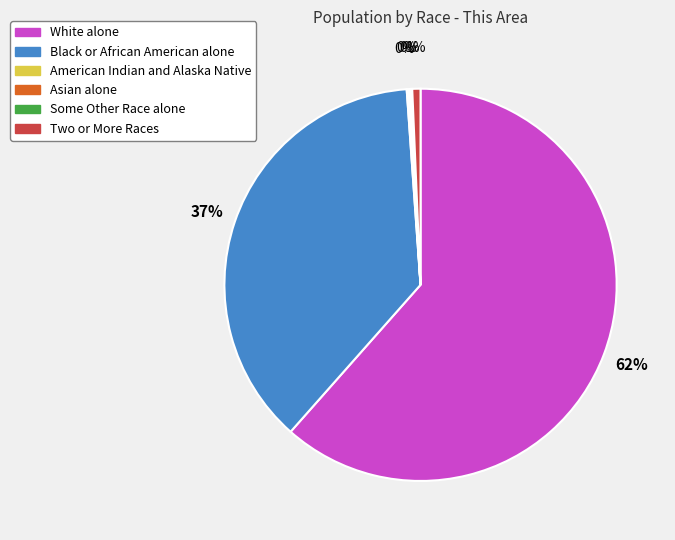

To the nearest percent, what is the average slice percentage?

17%